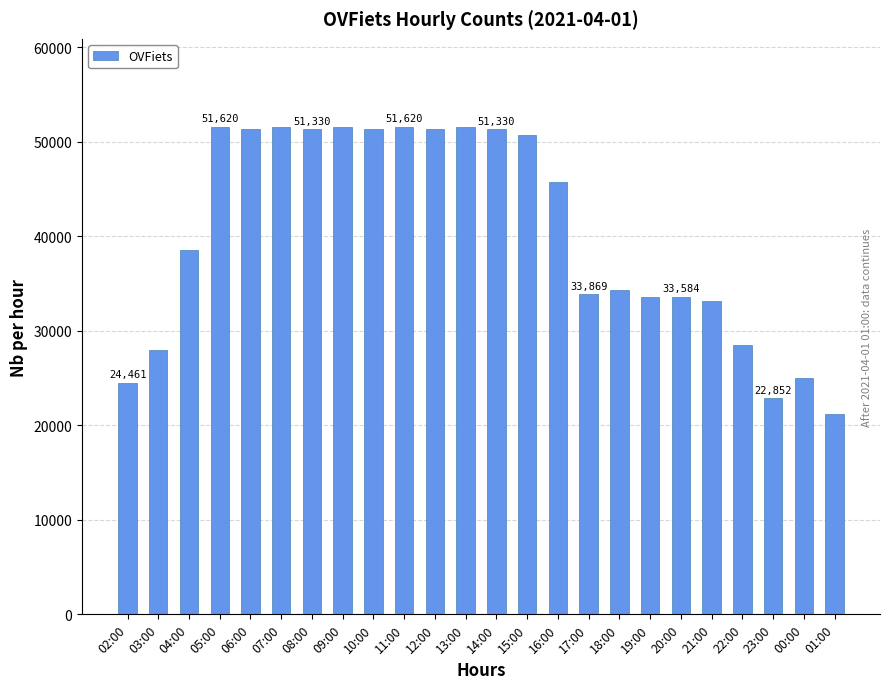

What is the change in value from 08:00 to 00:00?

-26341